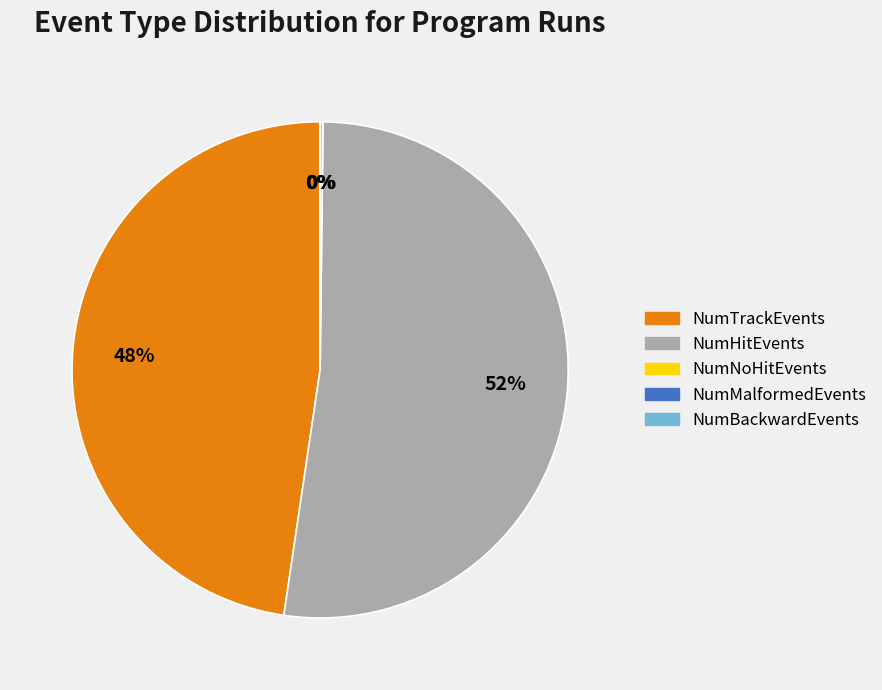

To the nearest percent, what portion does NumHitEvents represent?

52%